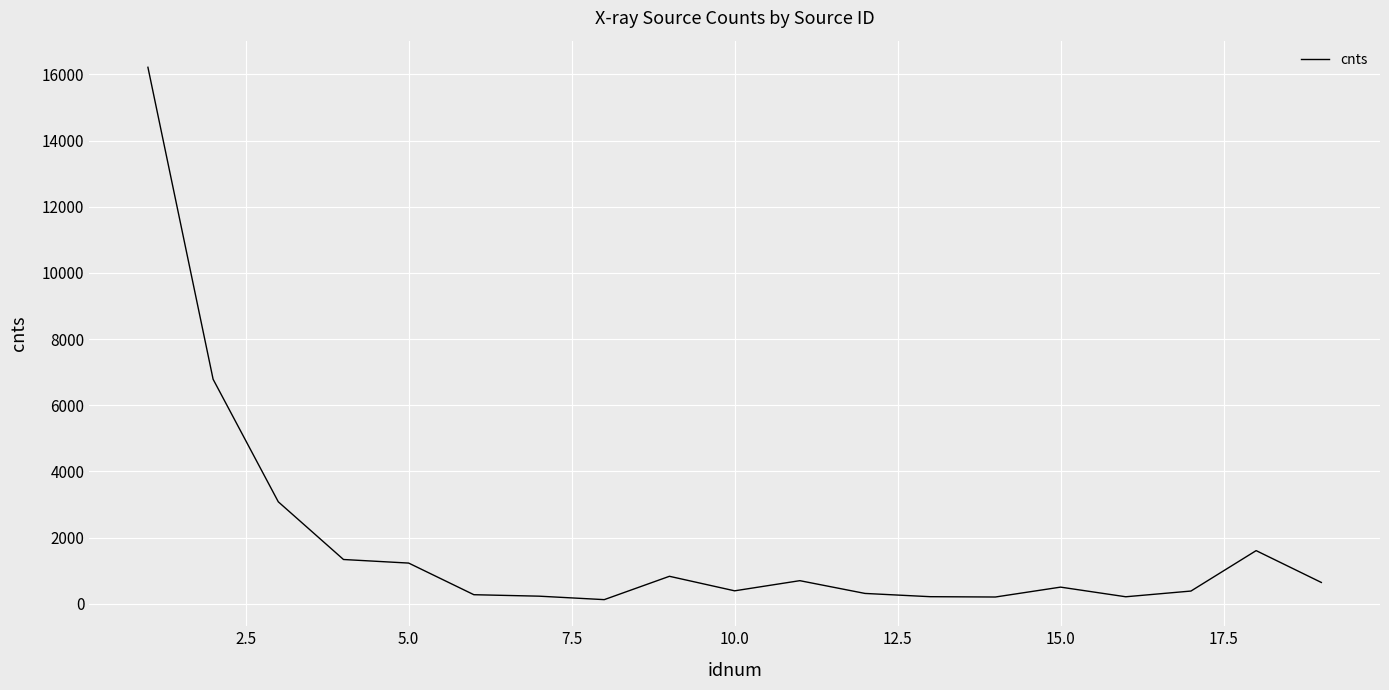

What is the difference between the maximum and minimum values?

16092.7